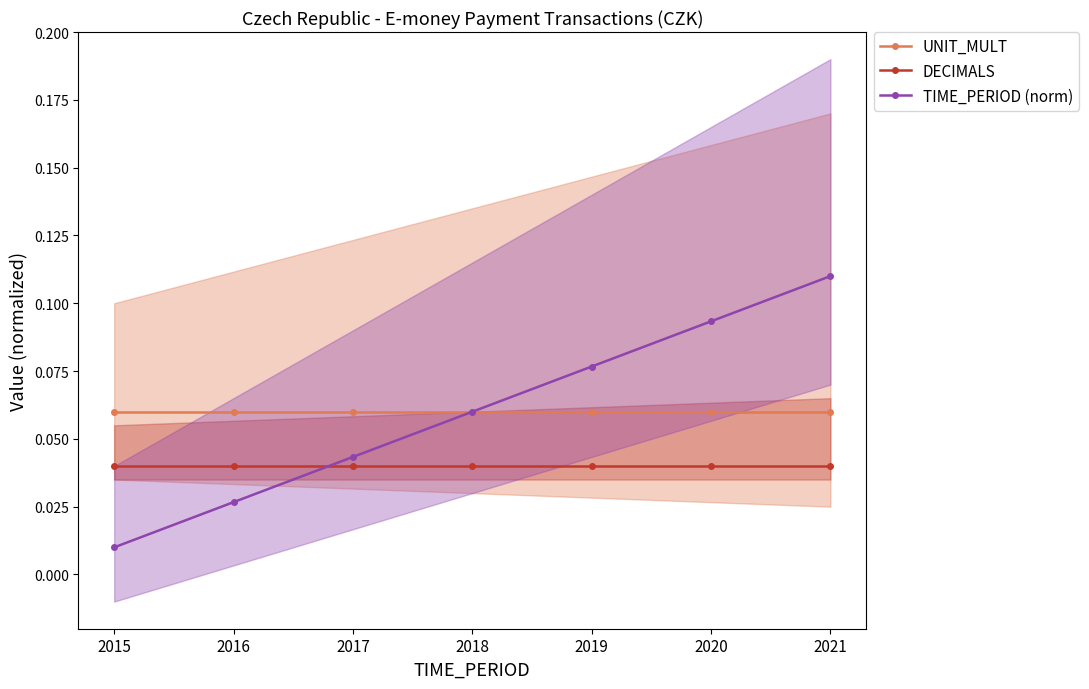

Which label corresponds to the smallest value in the chart?

2015